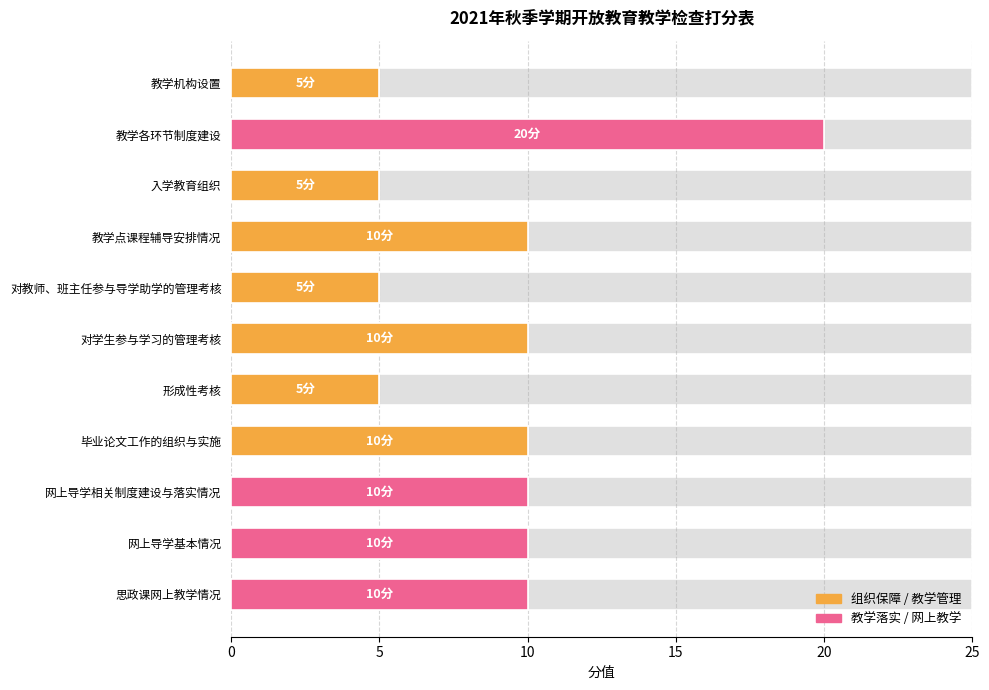

What is the smallest value displayed?

5